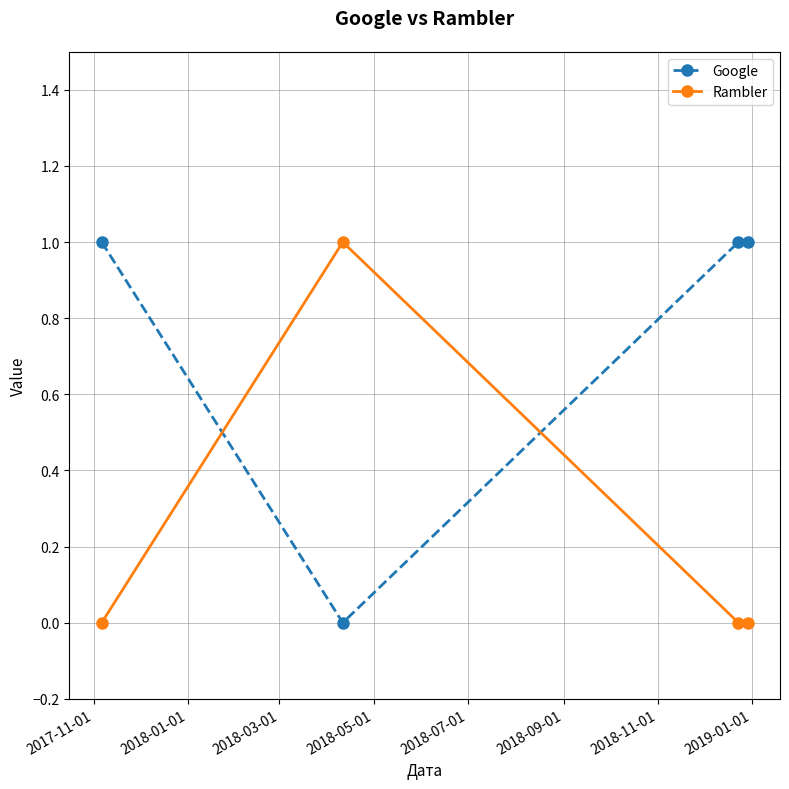

What are all the series names shown in the legend?

Google, Rambler